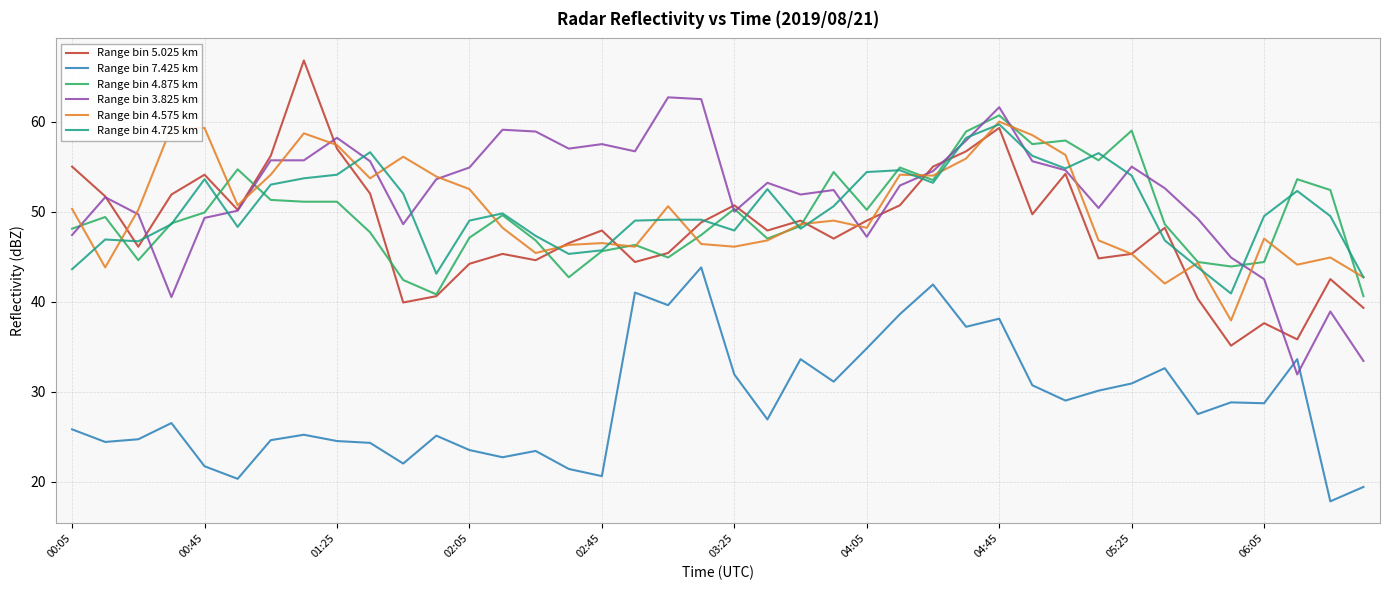

True or false: Range bin 4.575 km and Range bin 7.425 km cross at least once.

False